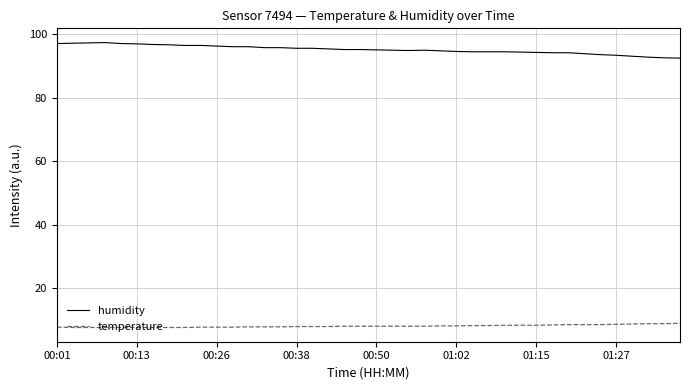

What is the maximum value for humidity?

97.4